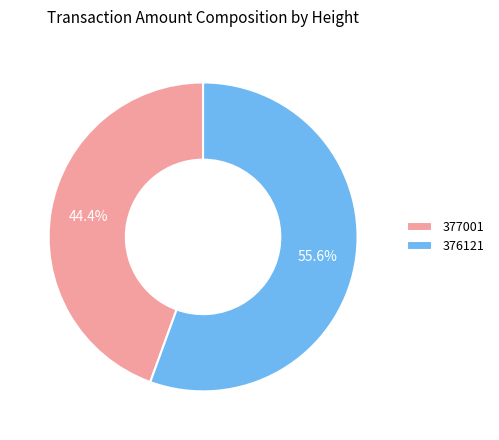

Count the number of slices in the pie.

2